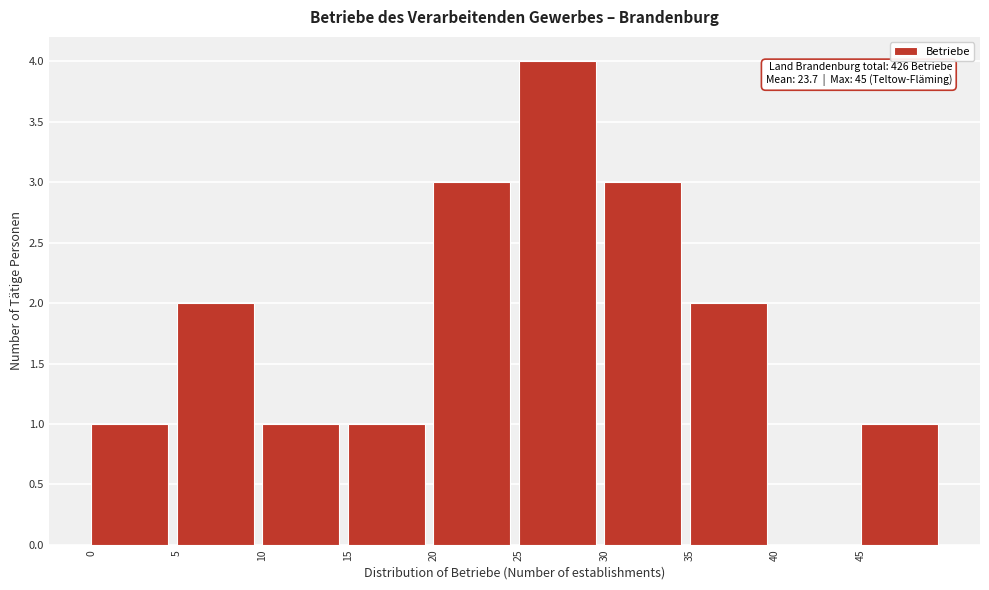

Which range on the x-axis has the tallest bar?

25 to 30